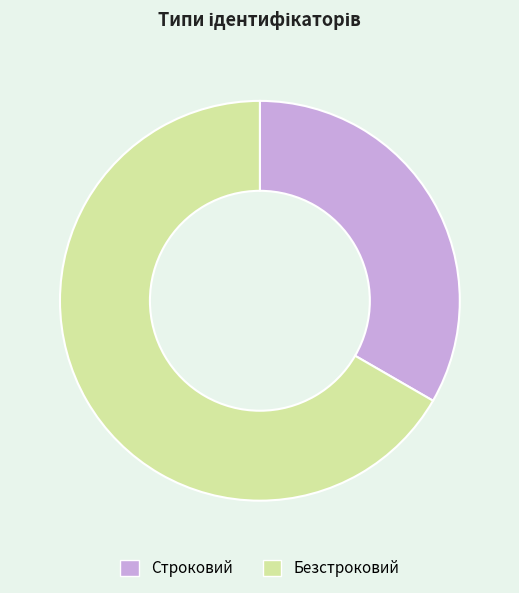

Do Строковий and Безстроковий together represent more than half of the pie?

Yes